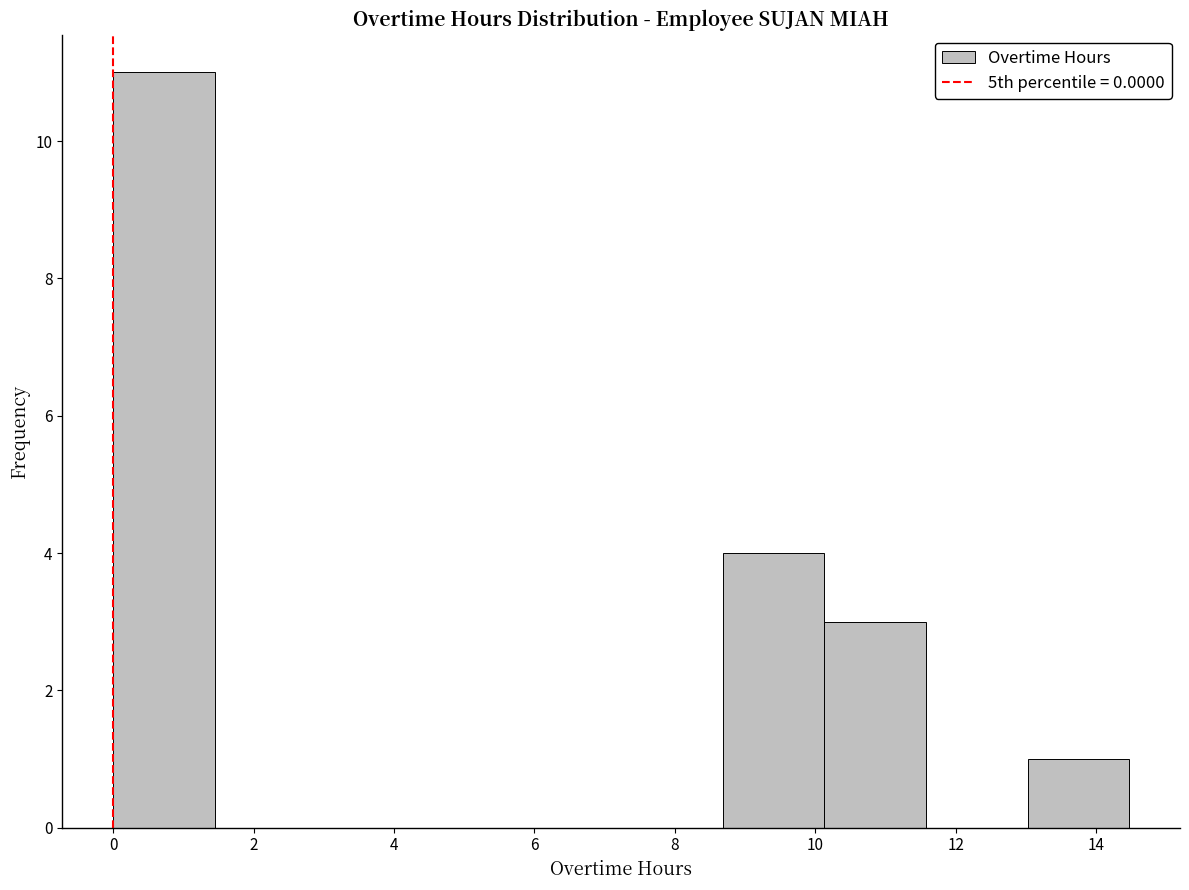

What is the height of the bar covering 8.6 to 10.2 on the x-axis? Neither the bar edges nor the heights are printed on the chart, so give them approximately, as read against the axes.

4